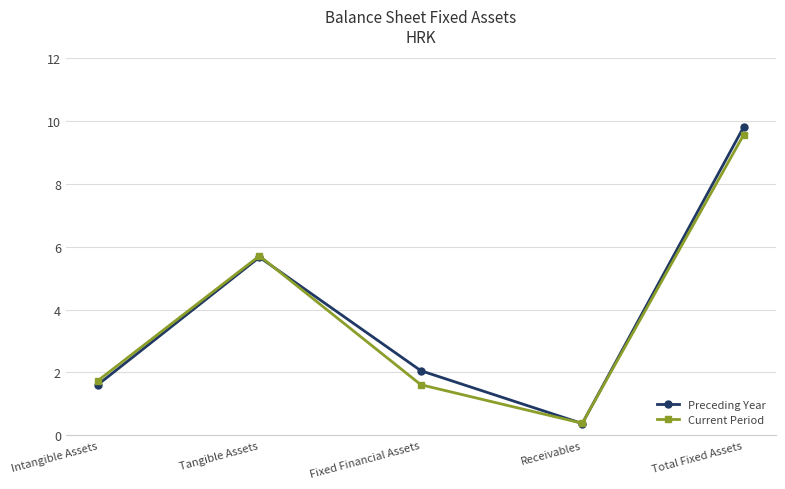

What is the label of the 4th point from the left?

Receivables